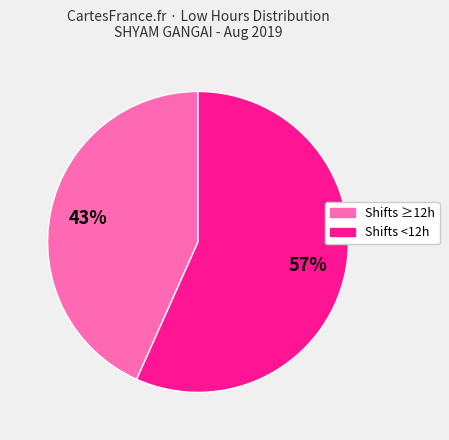

Does any single category account for the majority?

Yes